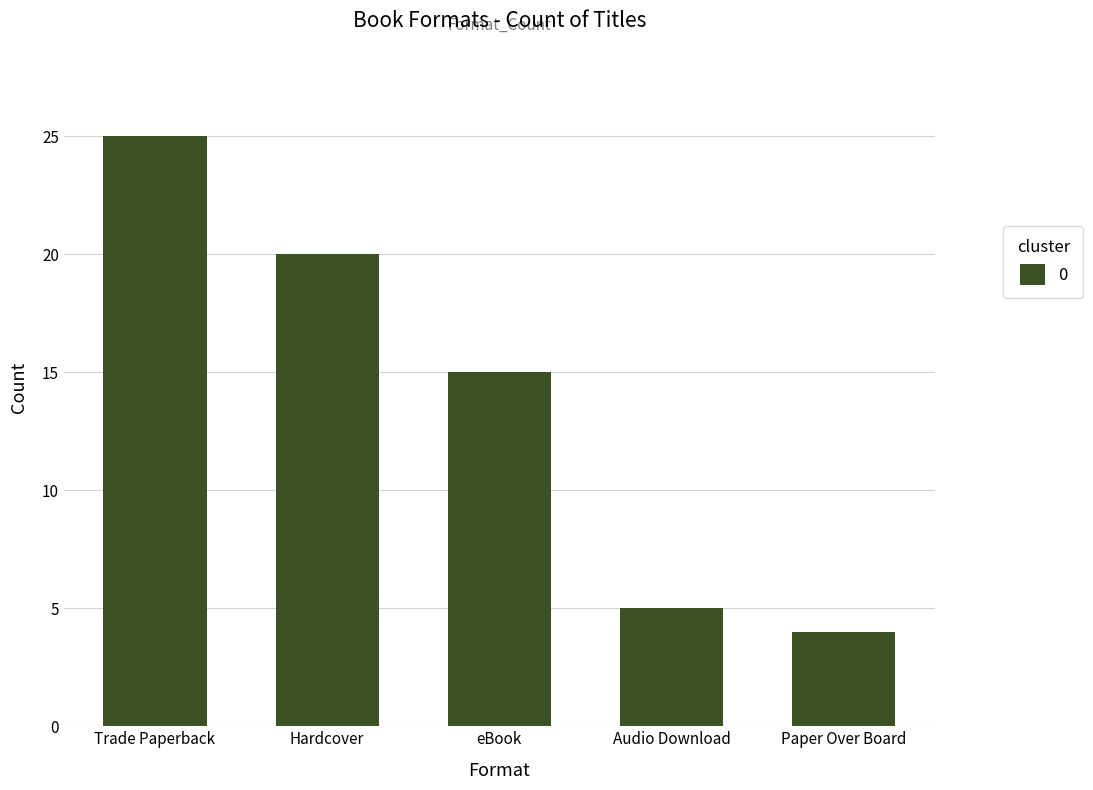

What is the ratio of the value at Paper Over Board to the value at eBook?

0.3